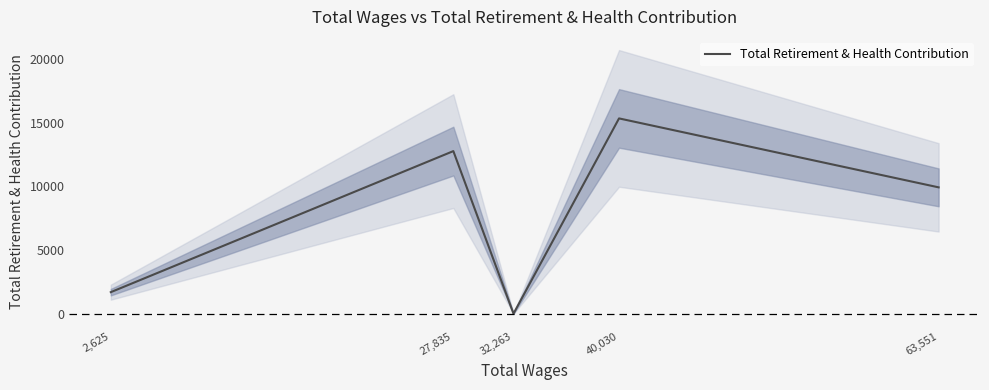

Rank the categories by value from highest to lowest.

40,030, 27,835, 63,551, 2,625, 32,263